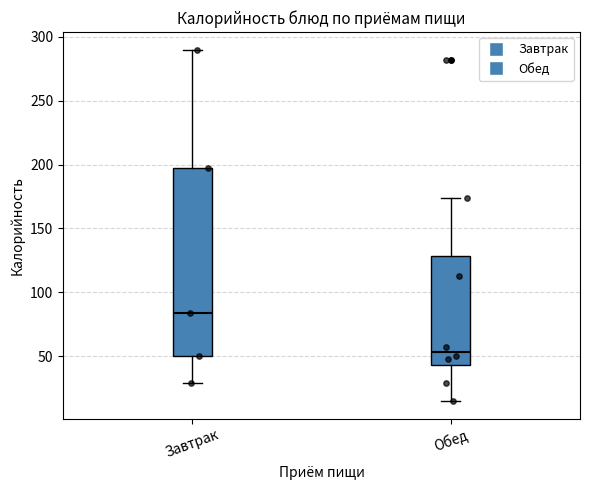

Reading left to right, read every box against the y-axis: the position of its median line, the range the box covers, and the ends of its whiskers. The values are not printed on the chart, so give them approximately, as read against the axis.

Завтрак: median 85, box 50 to 195, whiskers 30 to 290
Обед: median 55, box 45 to 130, whiskers 15 to 175